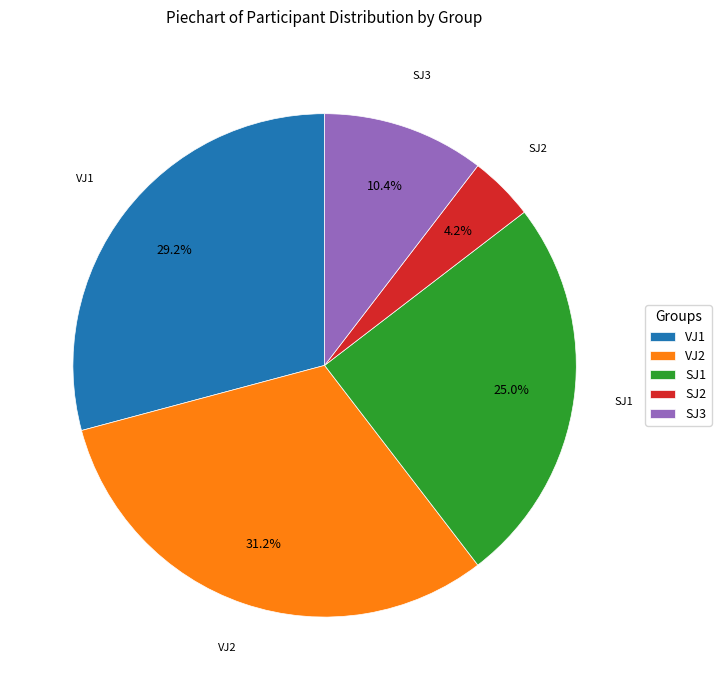

What percentage is the VJ2 slice, to the nearest percent?

31%